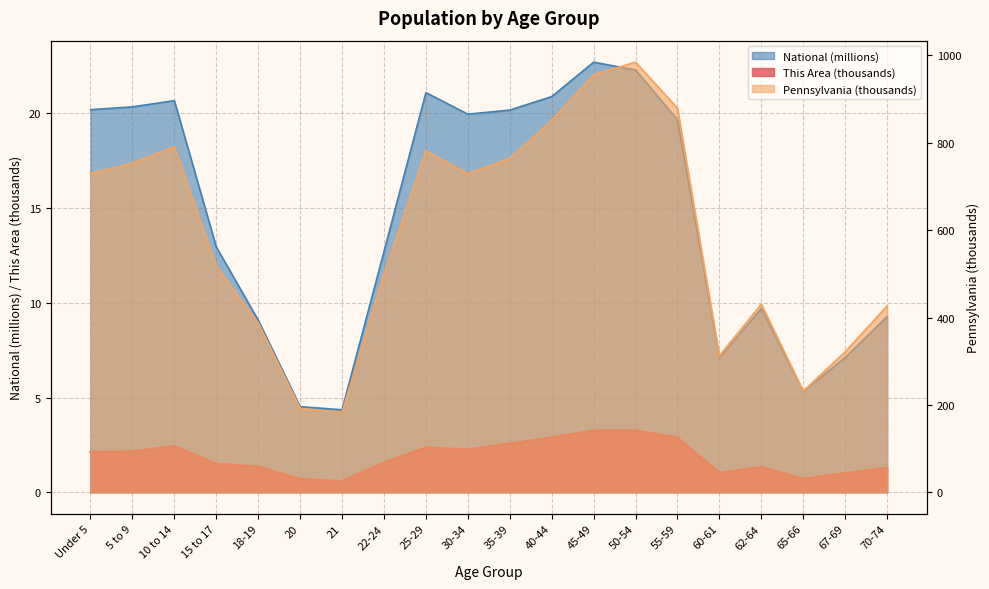

Between 40-44 and 70-74, which series saw the biggest shift?

Pennsylvania